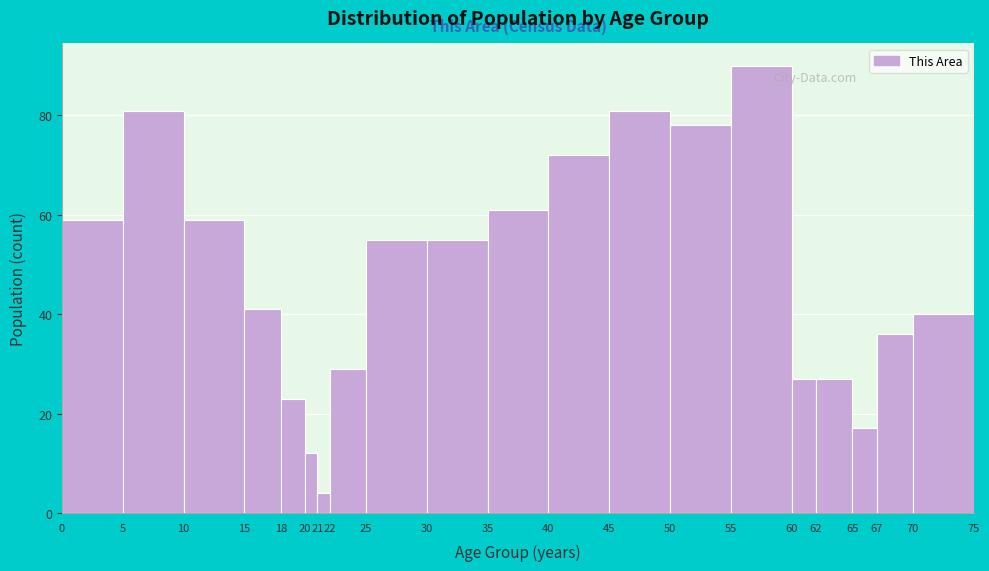

How tall is the bar that spans 21 to 22 on the x-axis? The values are not printed on the chart, so give them approximately, as read against the axis.

4